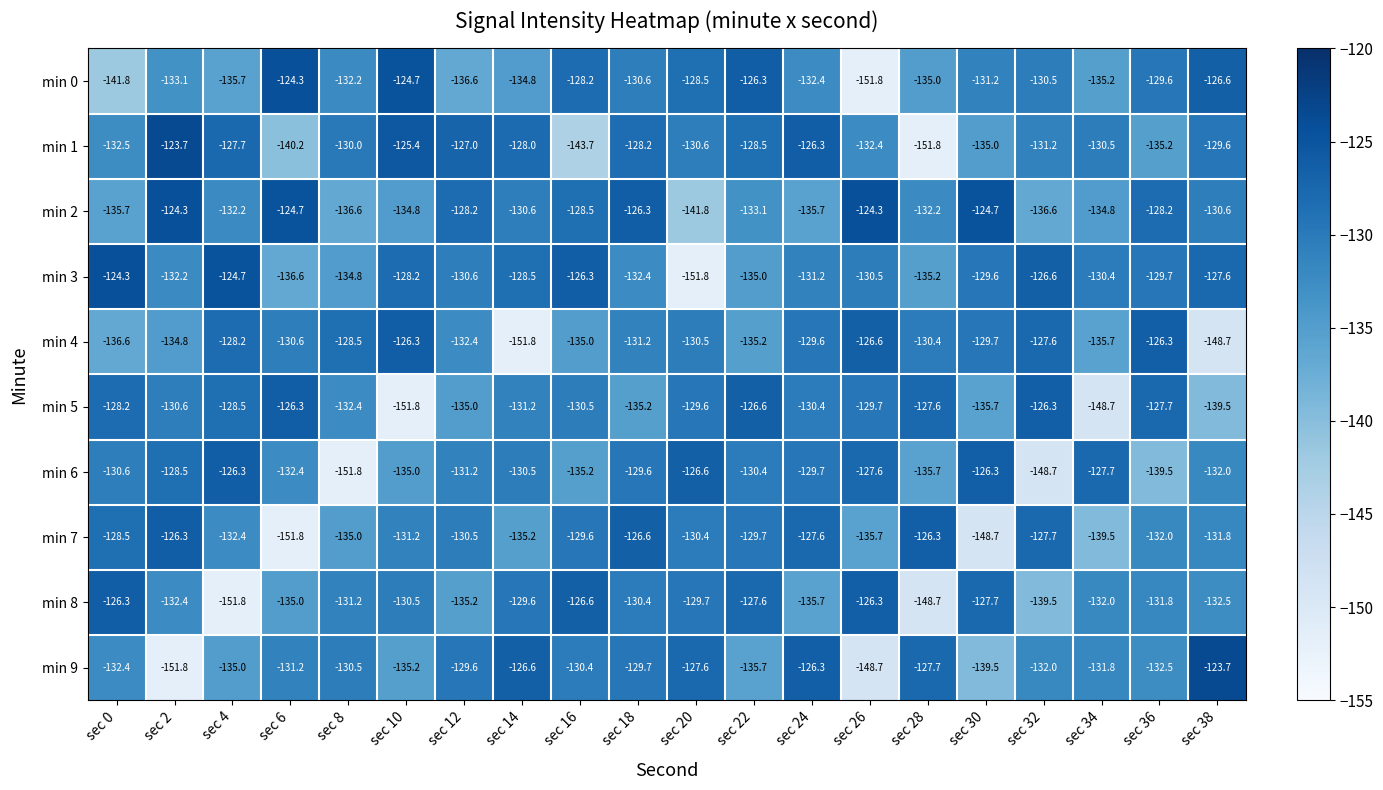

Where is min 6 nearest to the value -139?

sec 36